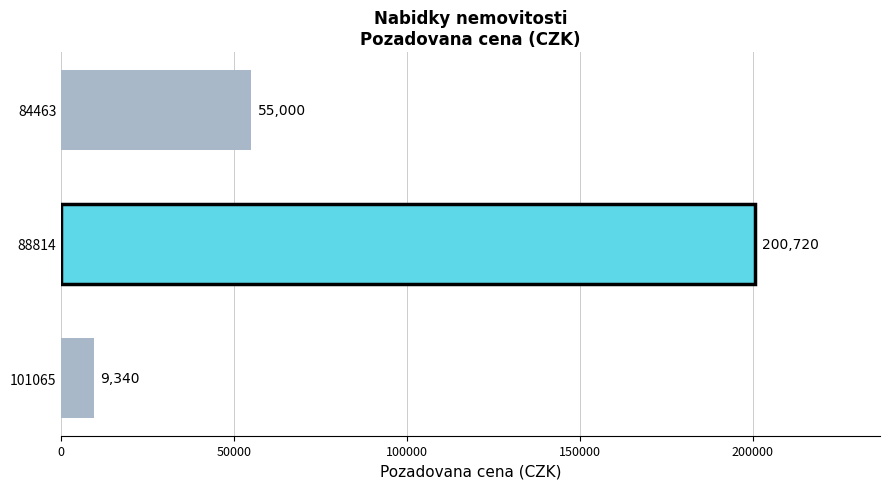

Rank the categories by value from highest to lowest.

88814, 84463, 101065